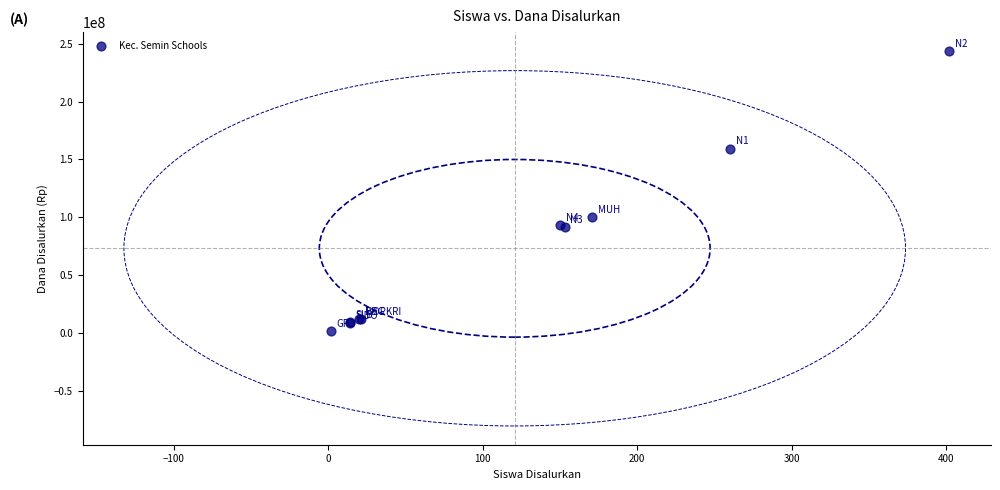

What Y value in the scatter plot is closest to 122625000?

100500000